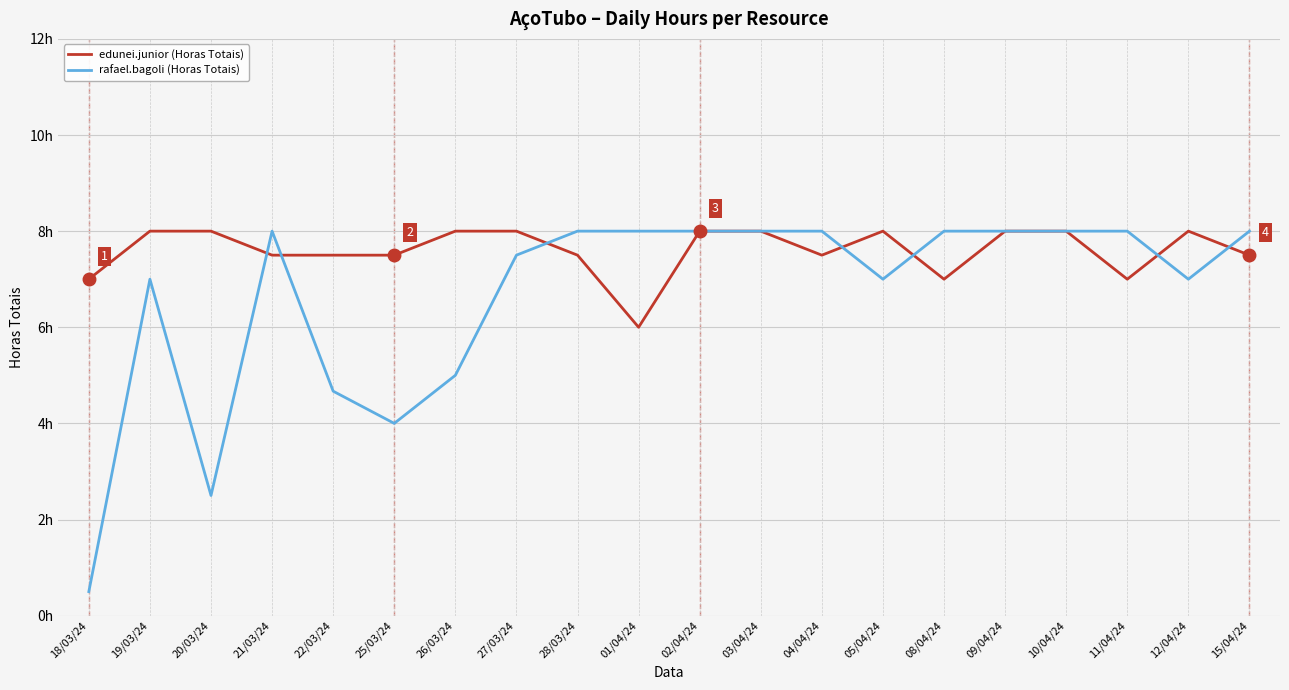

What is the value of the rafael.bagoli (Horas Totais) point at the 2nd from the left?

7.0